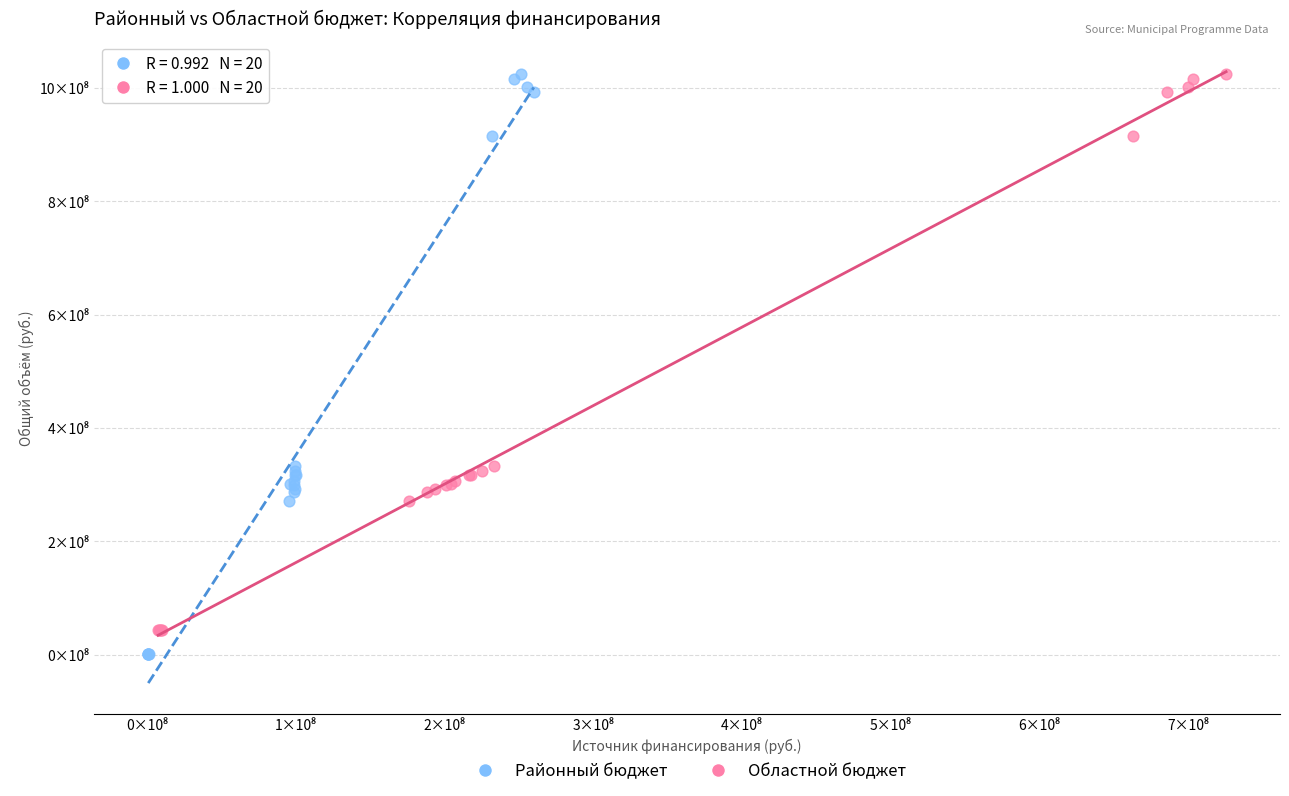

What are all the series names shown in the legend?

Районный бюджет, Областной бюджет